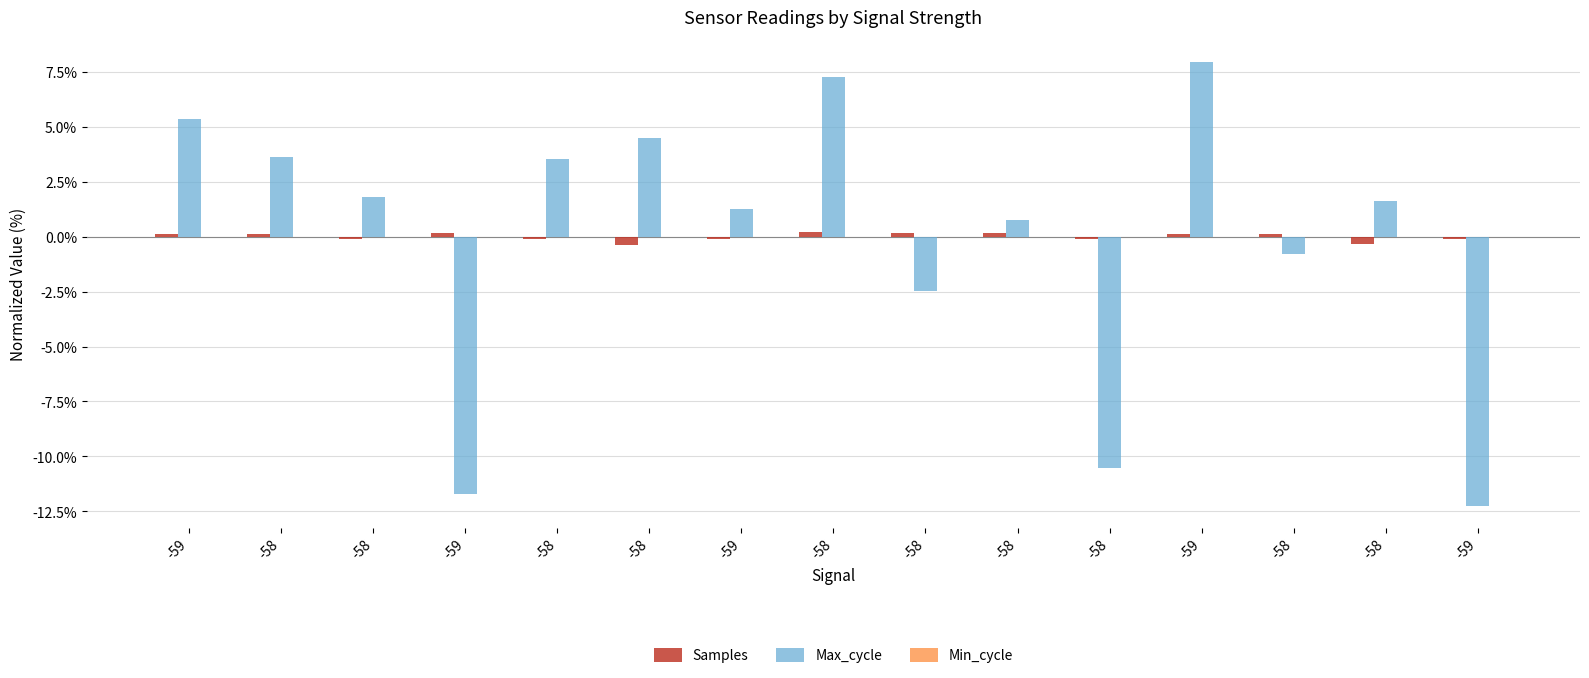

Does the chart contain stacked bars?

No